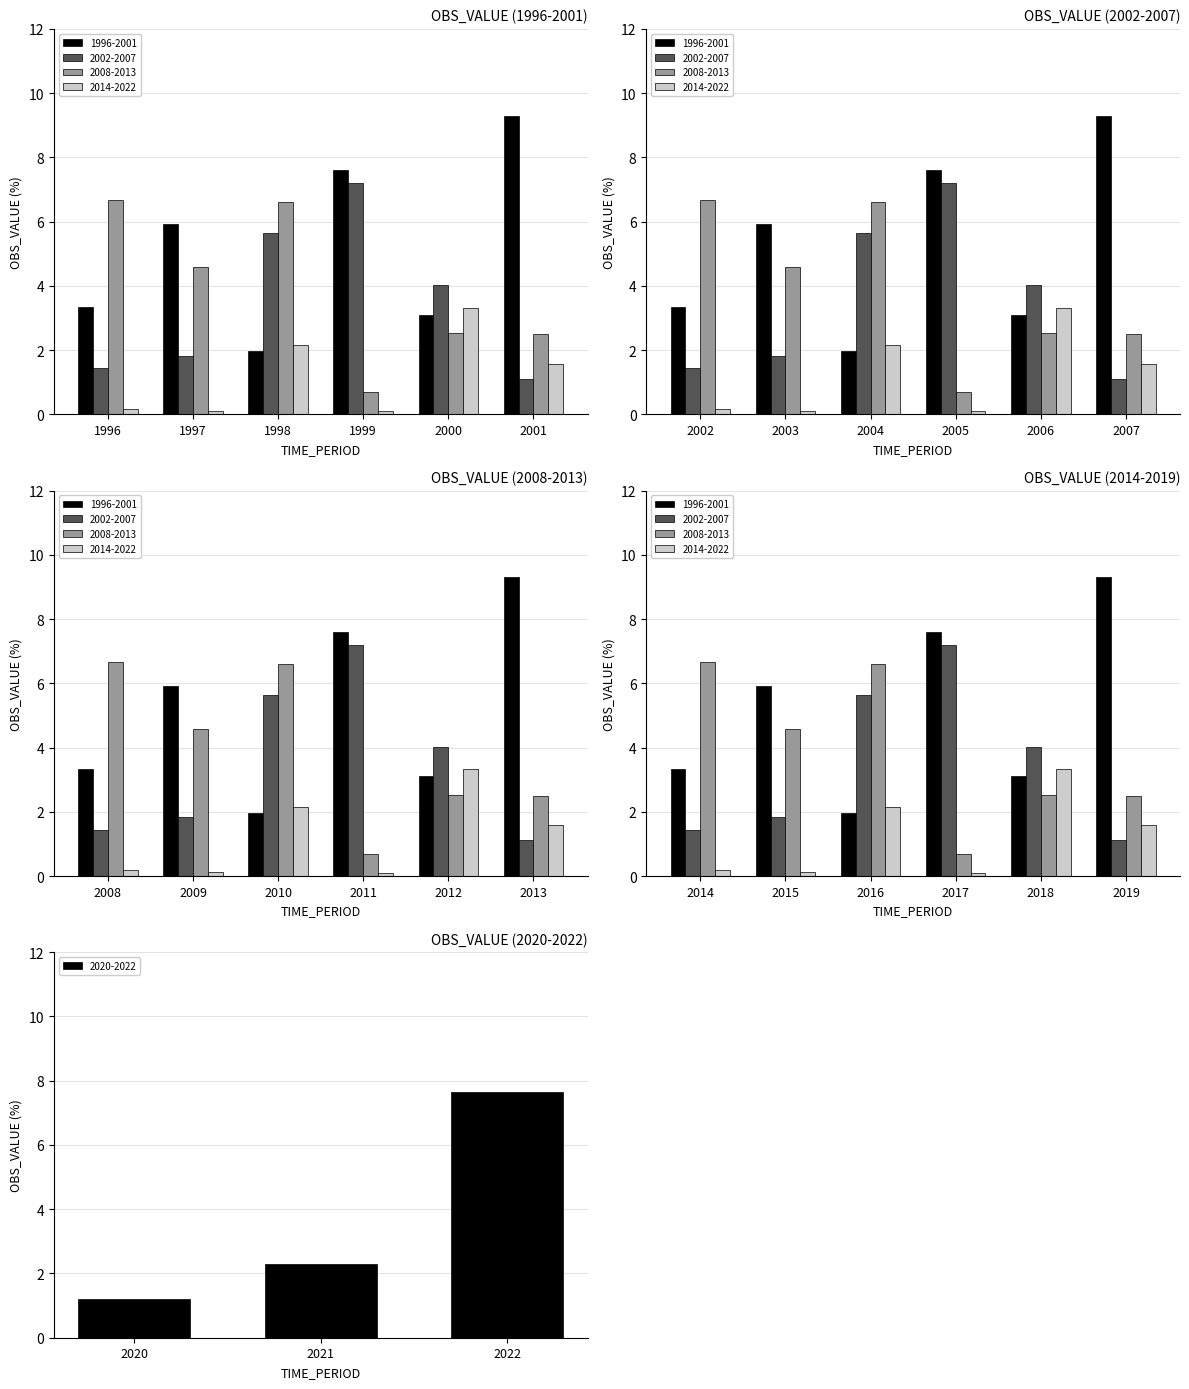

What is the spread (max minus min) of values at 2000?

1.5